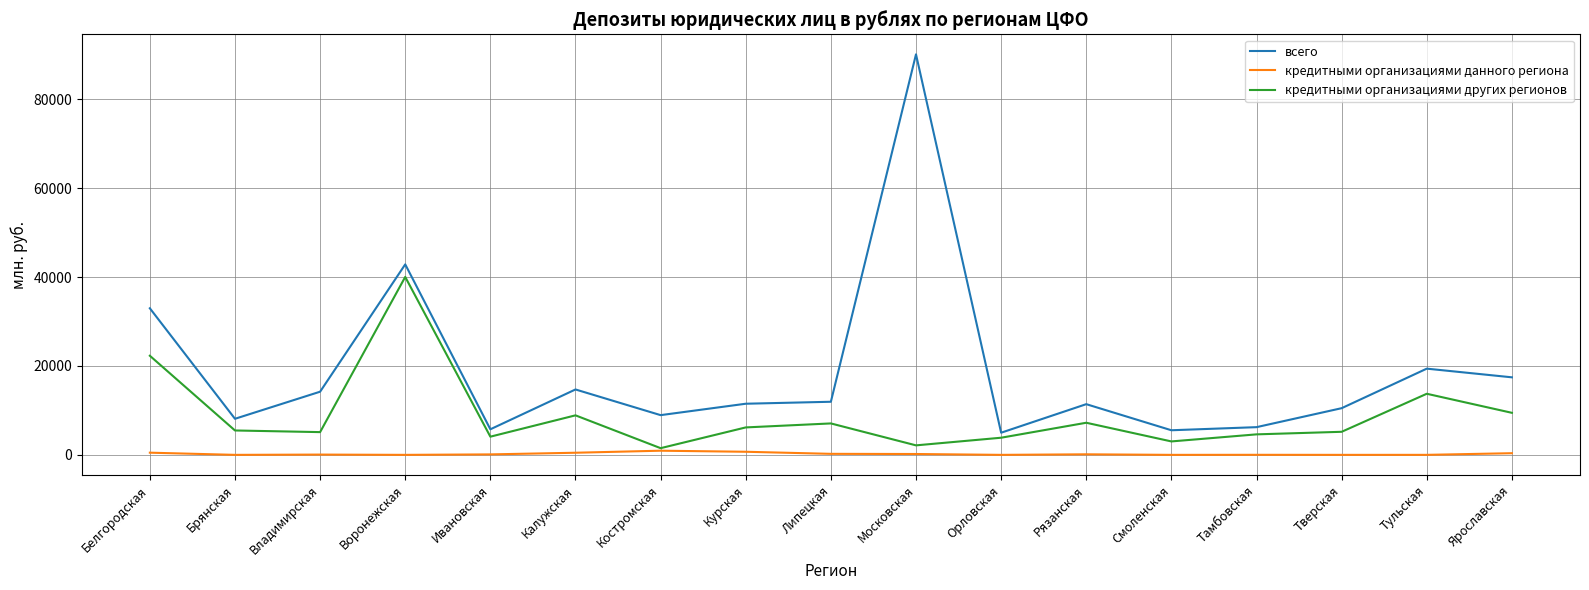

Count the number of data series in this chart.

3